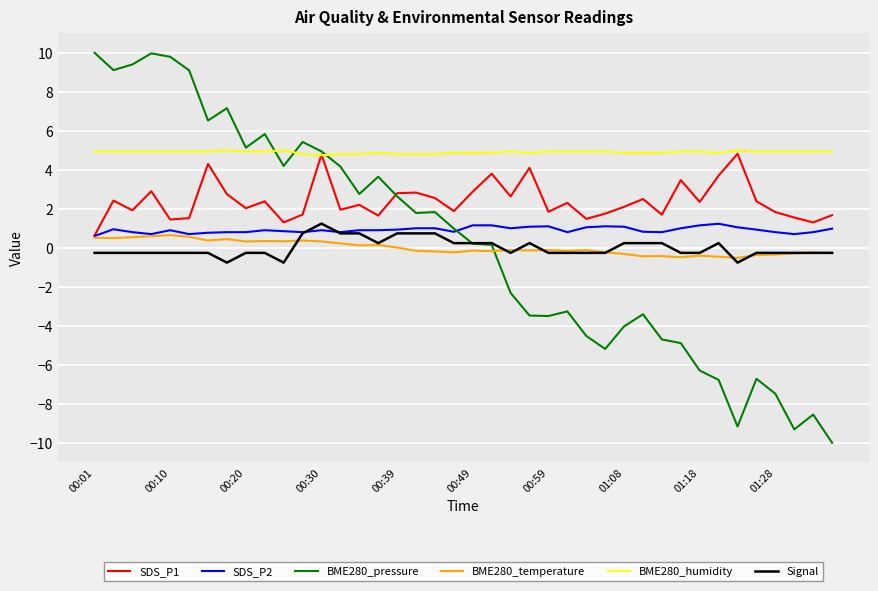

True or false: BME280_humidity and BME280_temperature cross at least once.

False